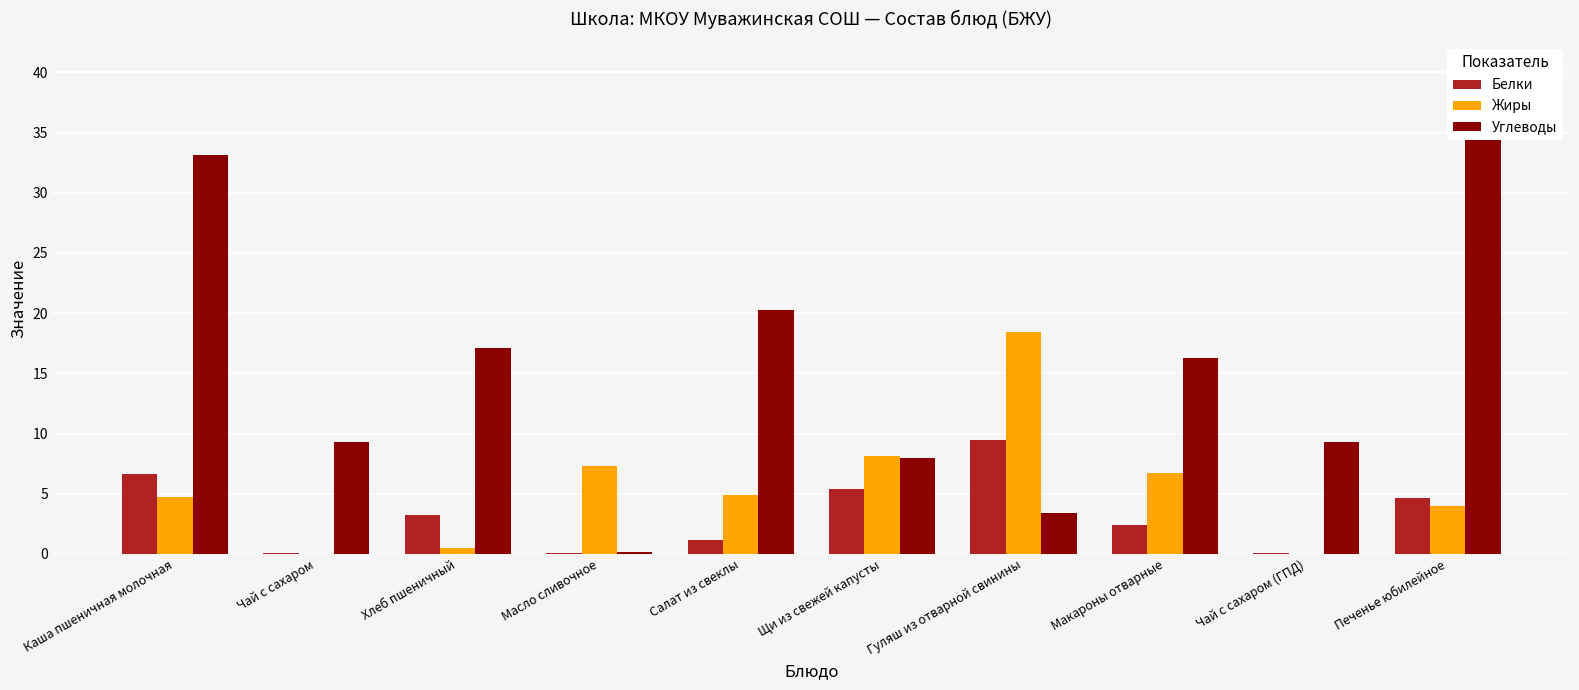

Which series changed the most between Салат из свеклы and Щи из свежей капусты?

Углеводы